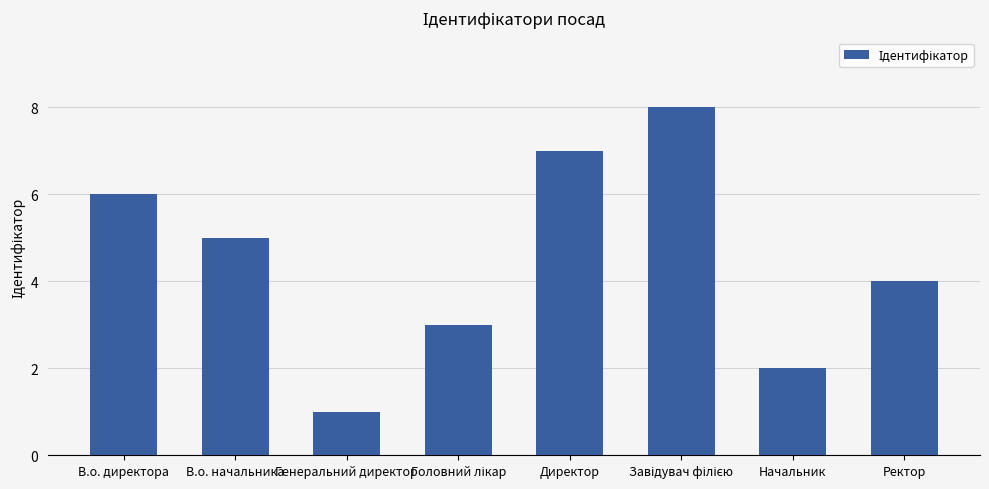

True or false: the data shows 5 at В.о. начальника.

True